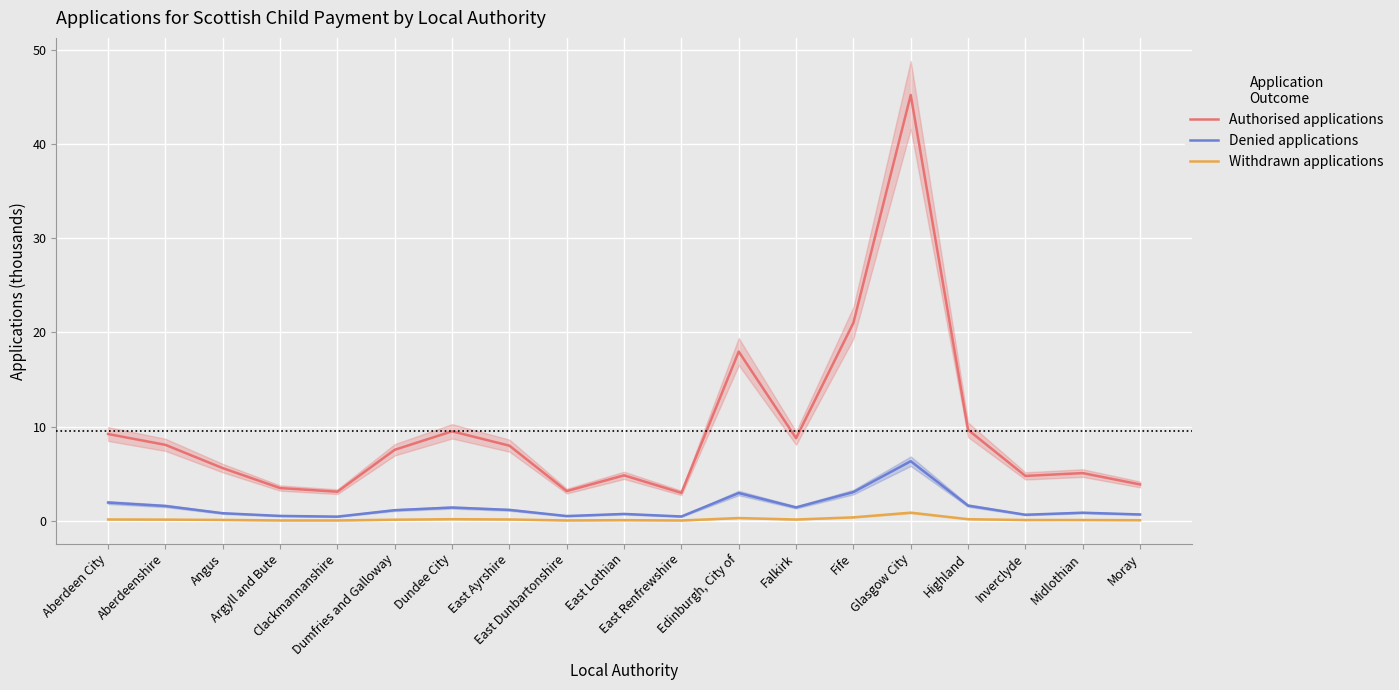

Count the number of data series in this chart.

3